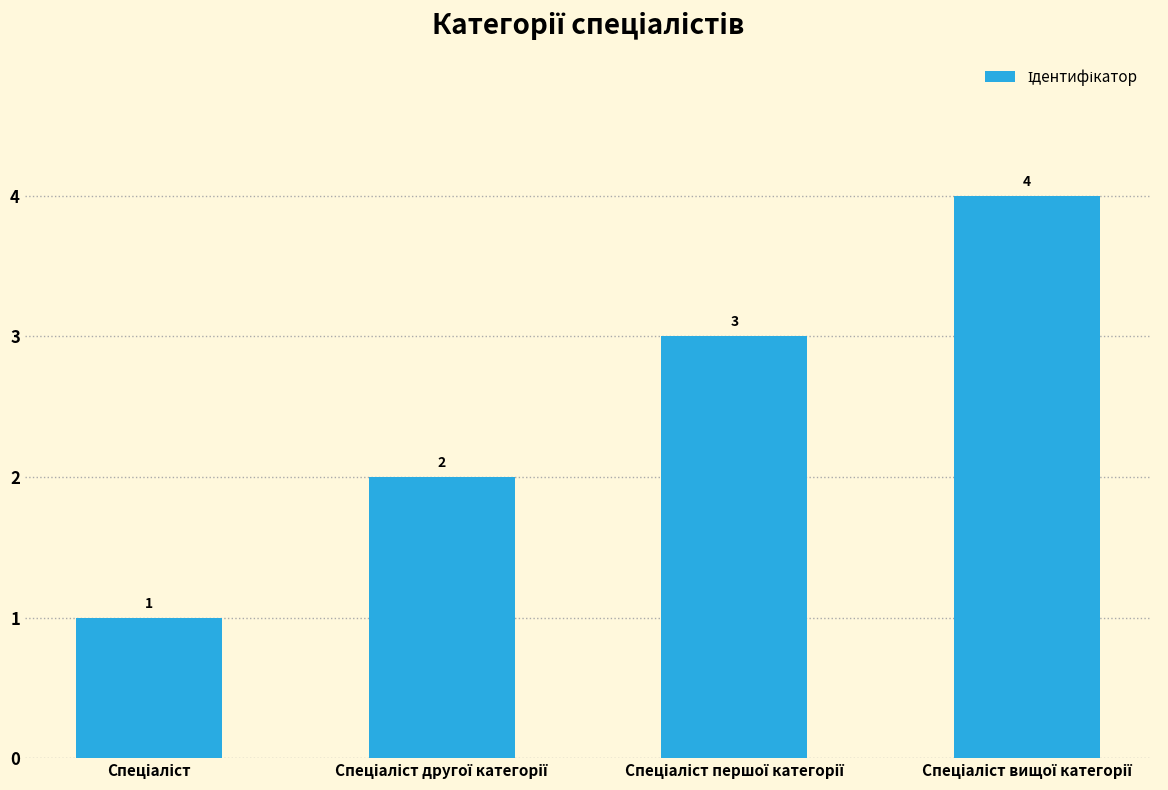

Reading right to left, extract all data points from this chart.

4	3	2	1